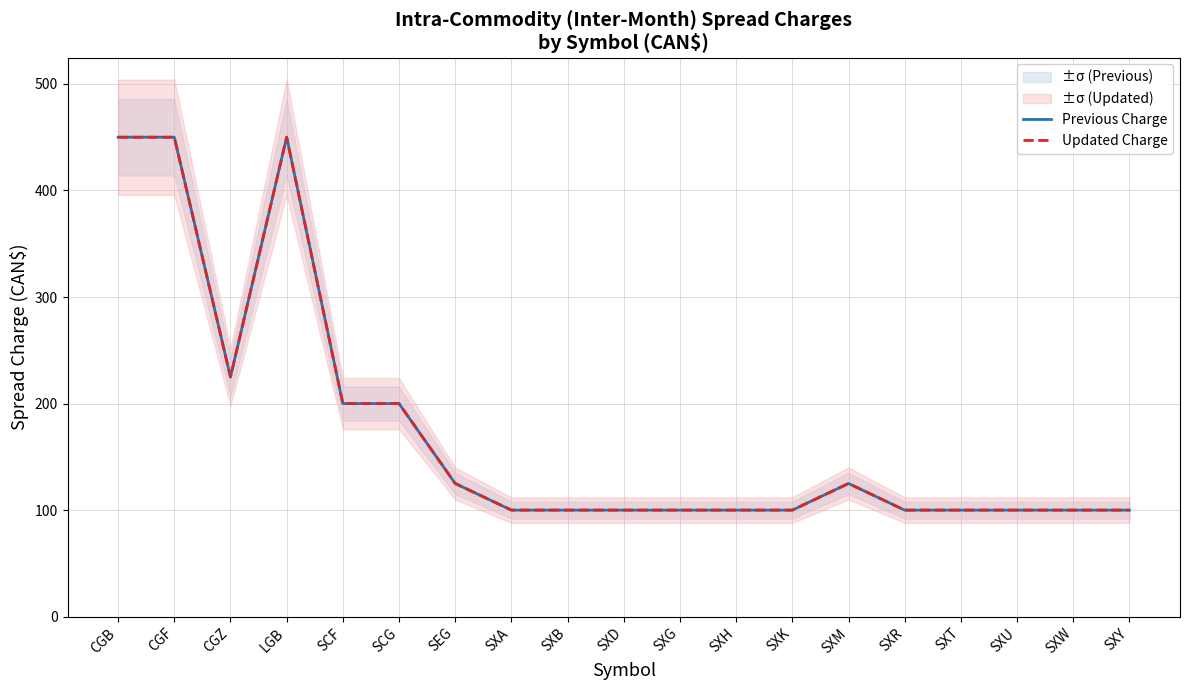

True or false: Previous Charge and Updated Charge intersect in this chart.

False